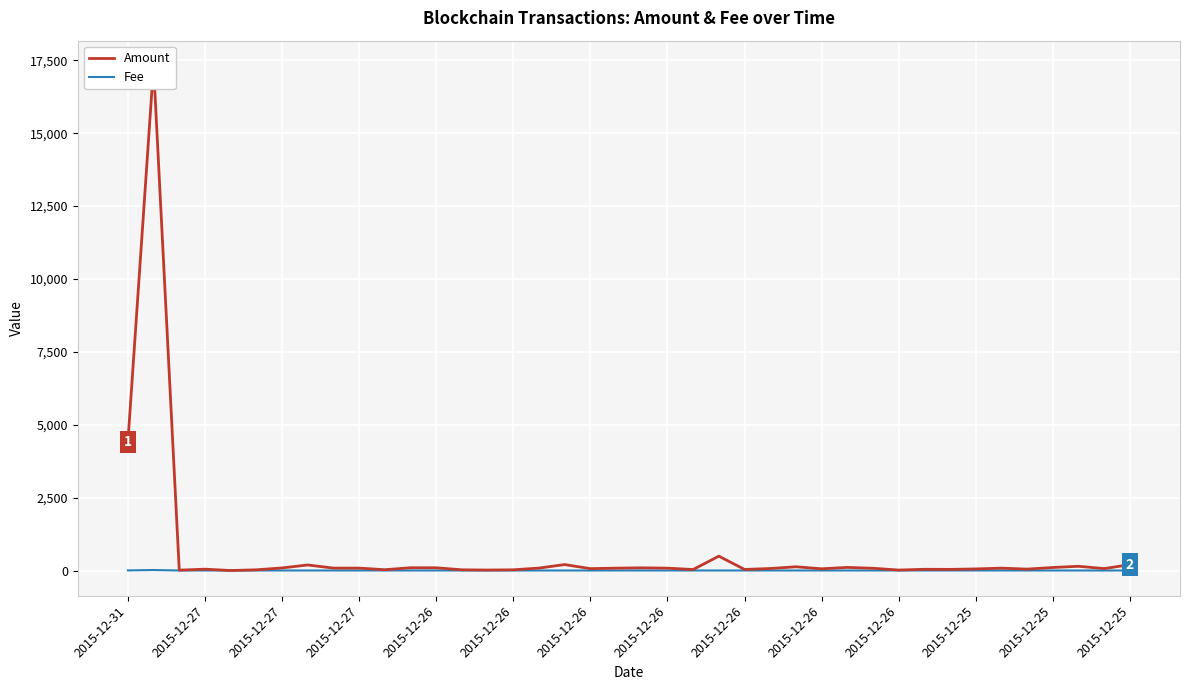

What is the difference between the highest and lowest values at 2015-12-26?

1.0